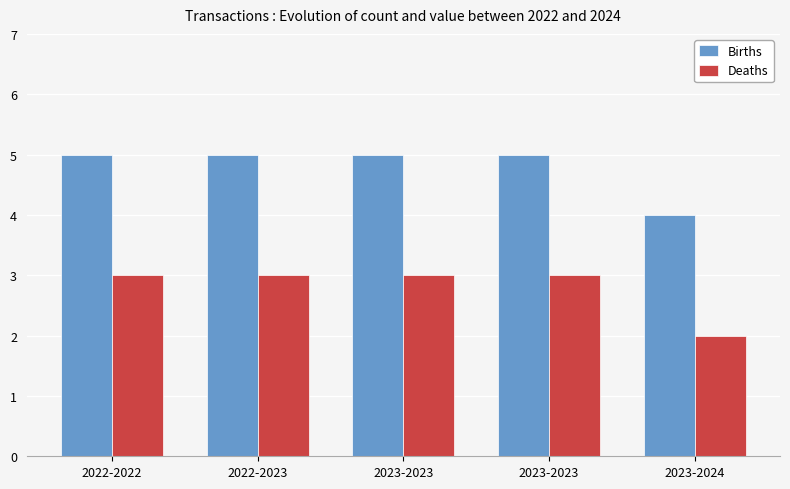

What are all the series names shown in the legend?

Births, Deaths